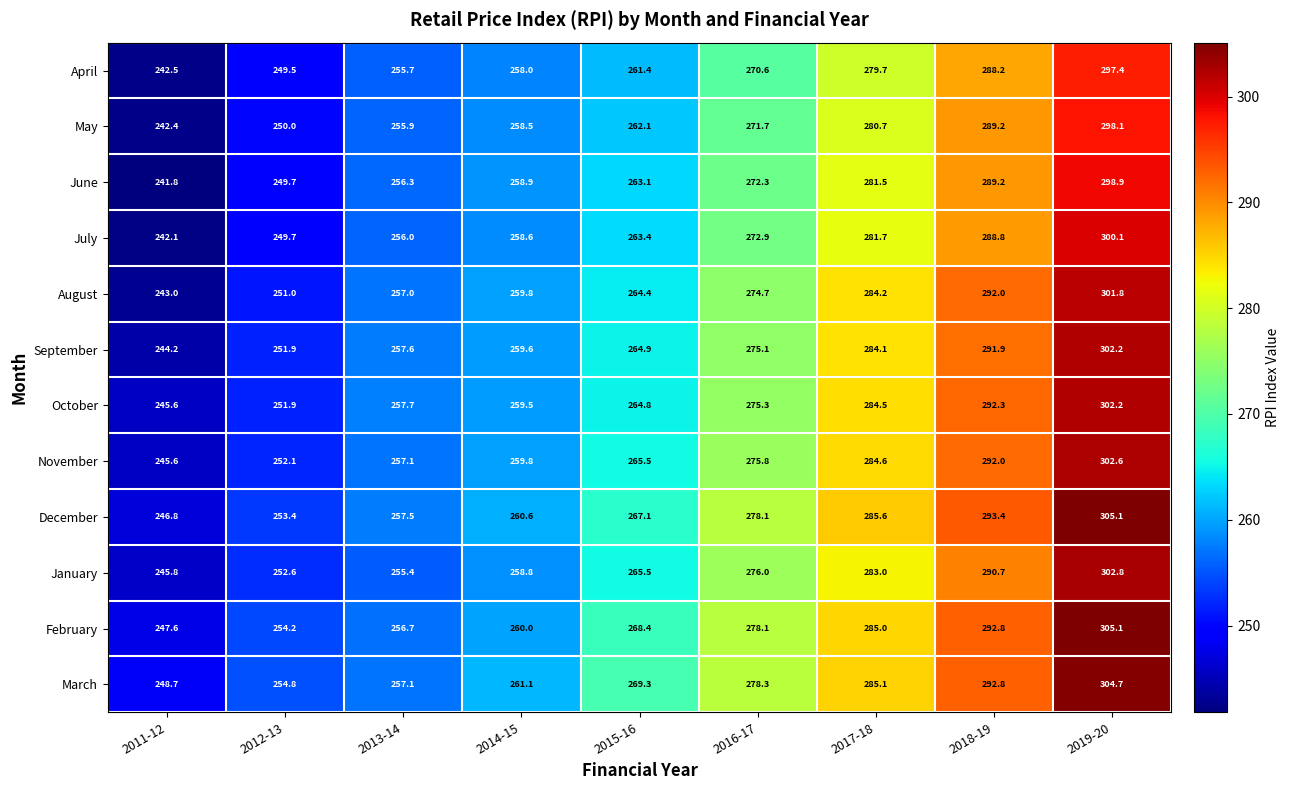

Where is April nearest to the value 269?

2016-17